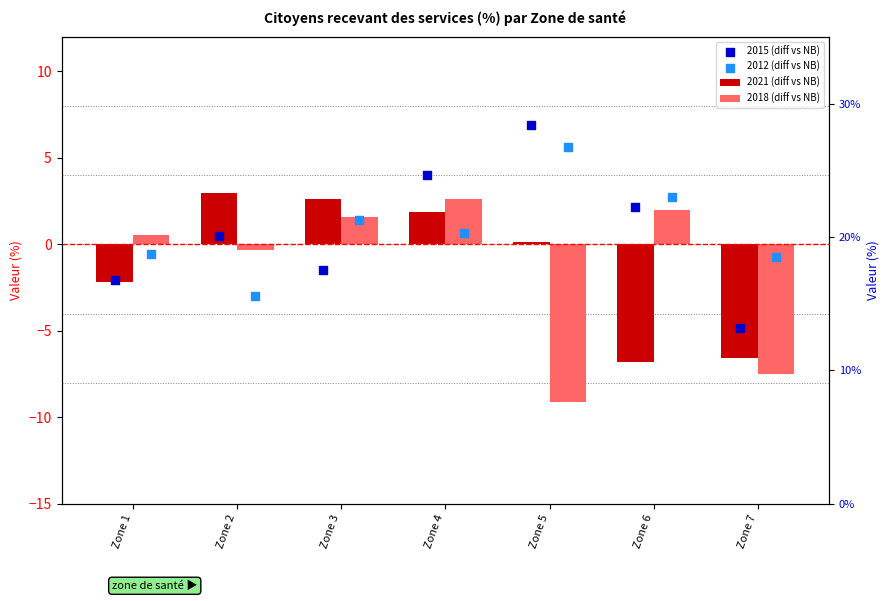

What is the total value across all series at Zone 4?

9.1